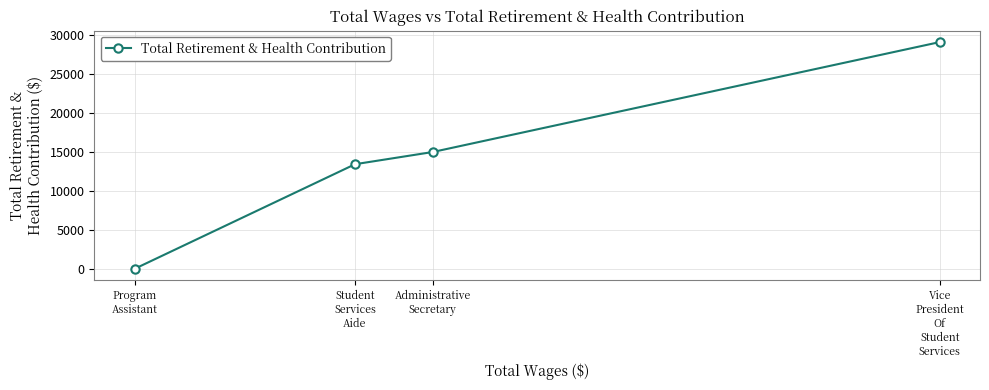

What is the average value?

14391